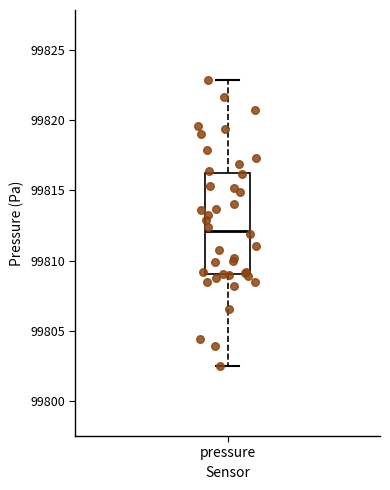

Where does the median line of the box for pressure sit on the y-axis? The values are not printed on the chart, so give them approximately, as read against the axis.

99812.0